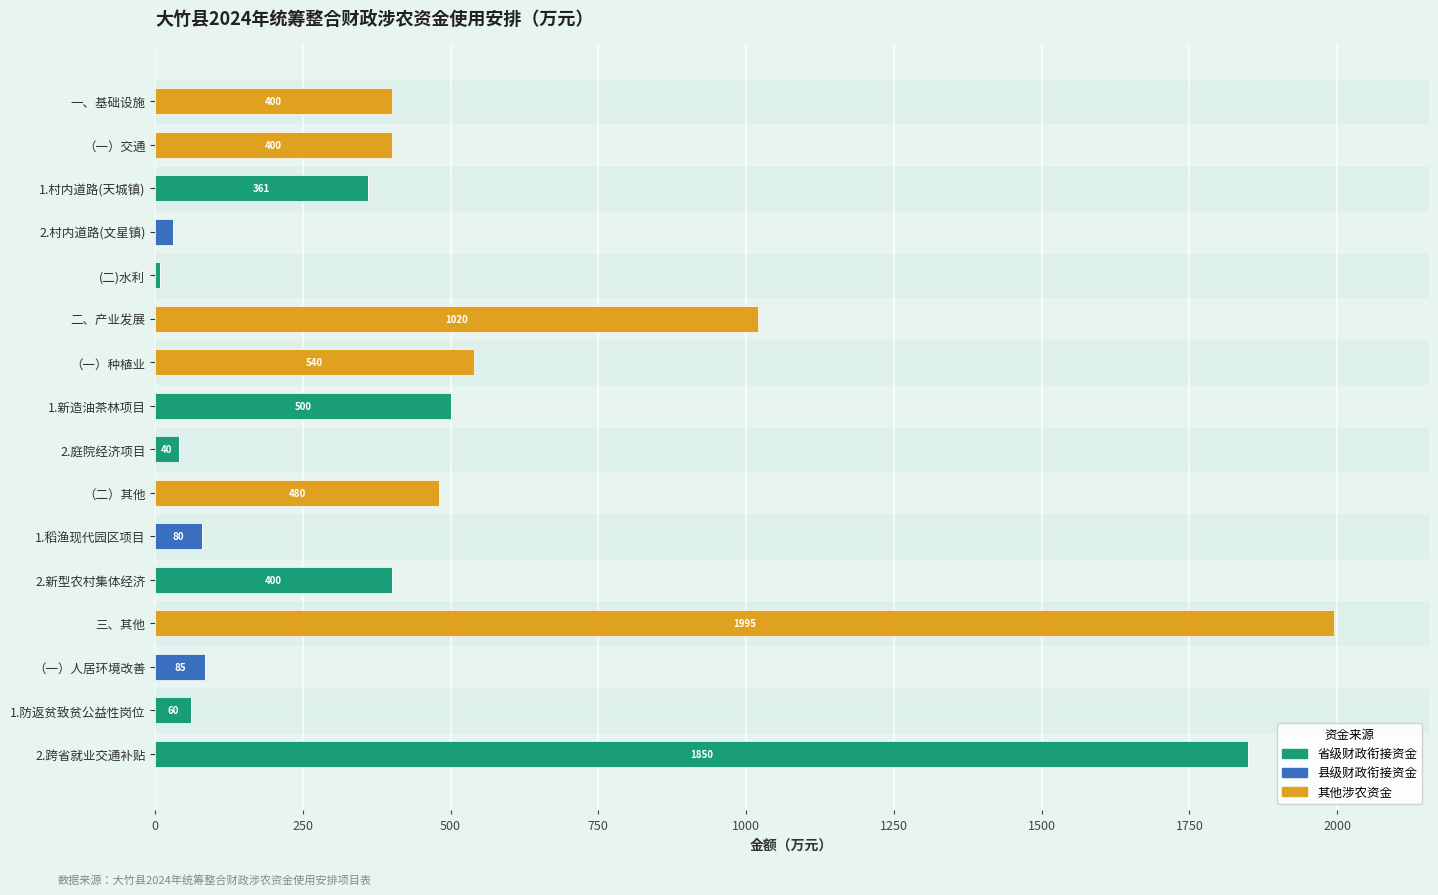

Count the number of categories in the chart.

16